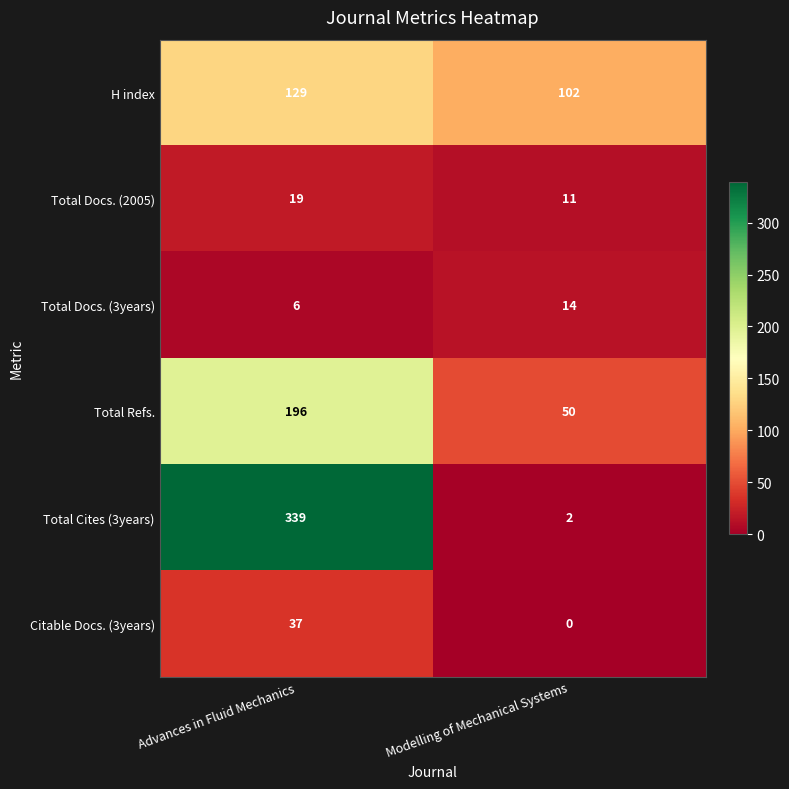

Where is Citable Docs. (3years) nearest to the value 18?

Modelling of Mechanical Systems